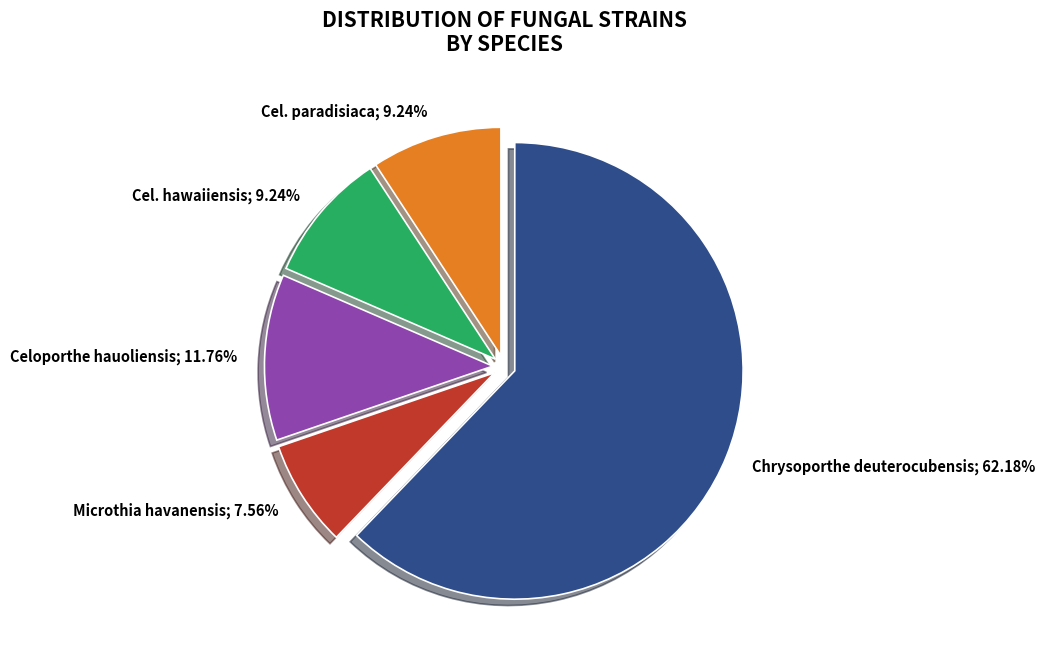

To the nearest percent, what is the difference between the largest and smallest slice percentages?

55%